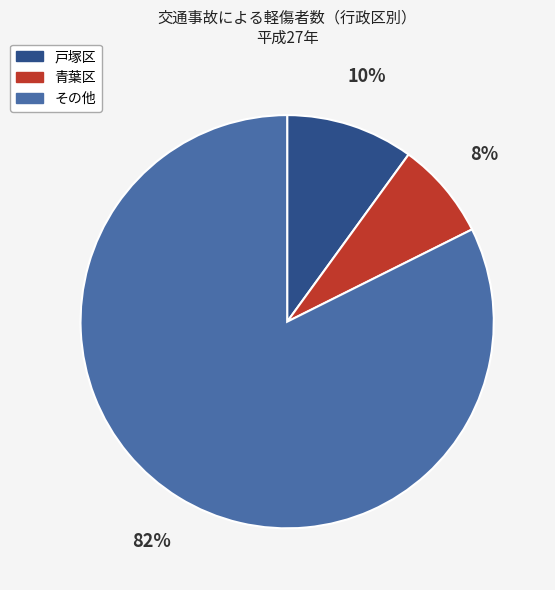

To the nearest percent, what is the average slice percentage?

33%